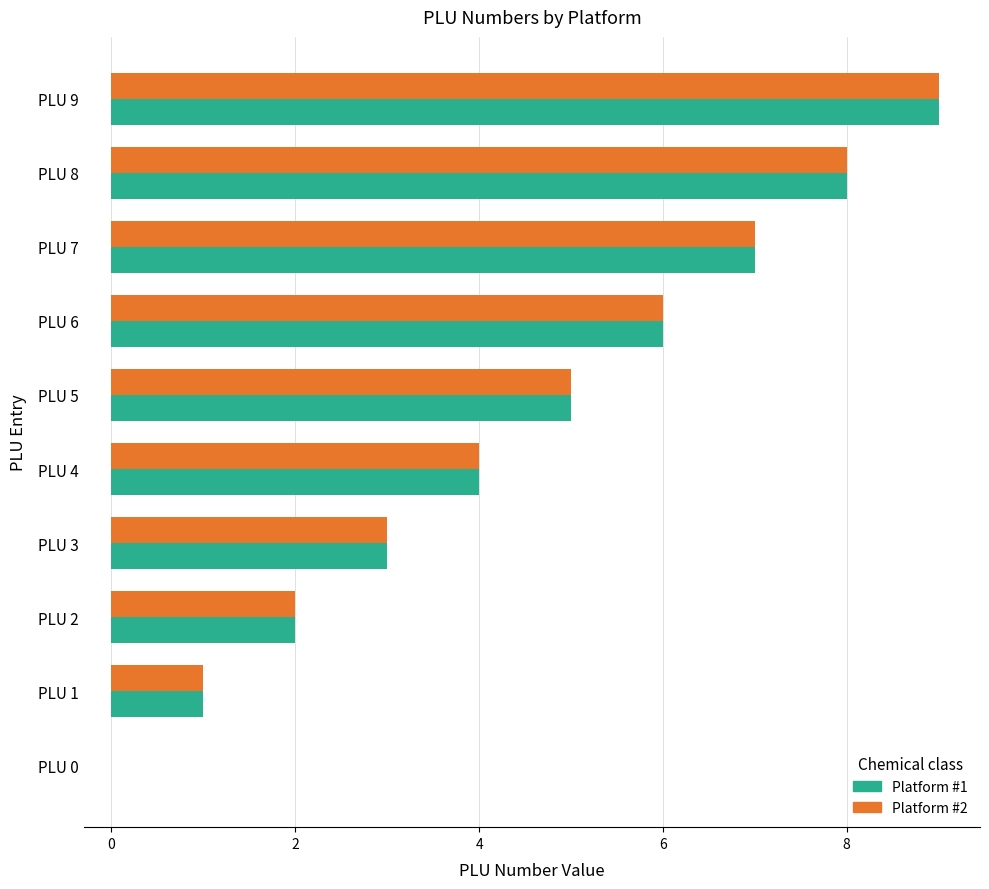

The Platform #2 series shows 9 at PLU 9. True or false?

True